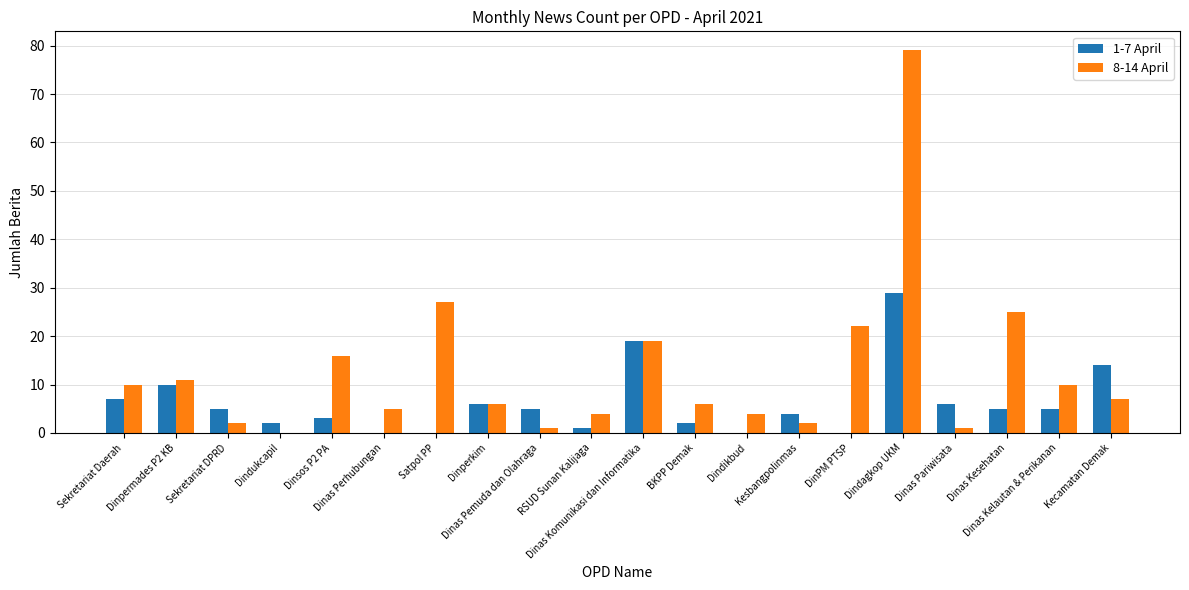

What are all the series names shown in the legend?

1-7 April, 8-14 April